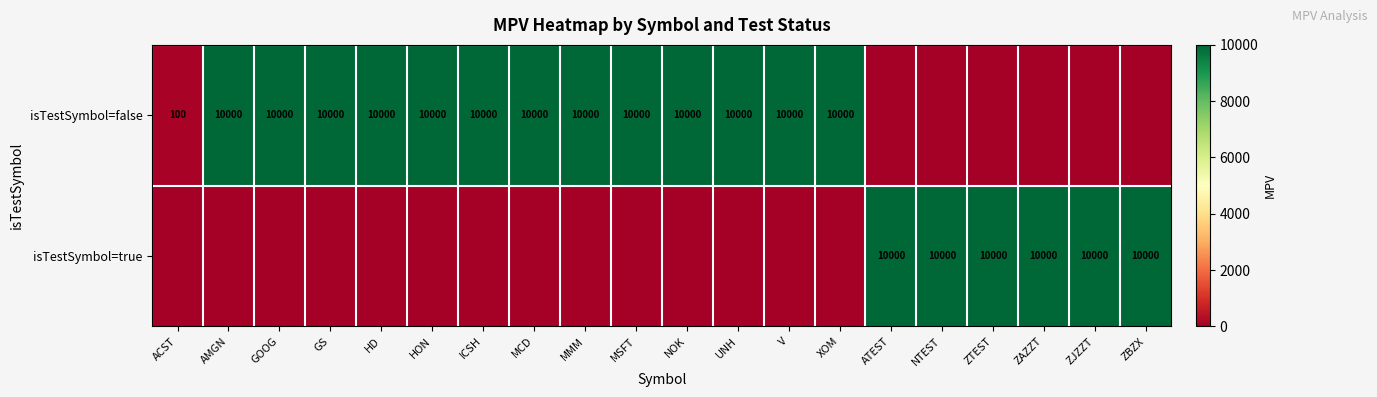

At how many categories does at least one series exceed 8795?

19